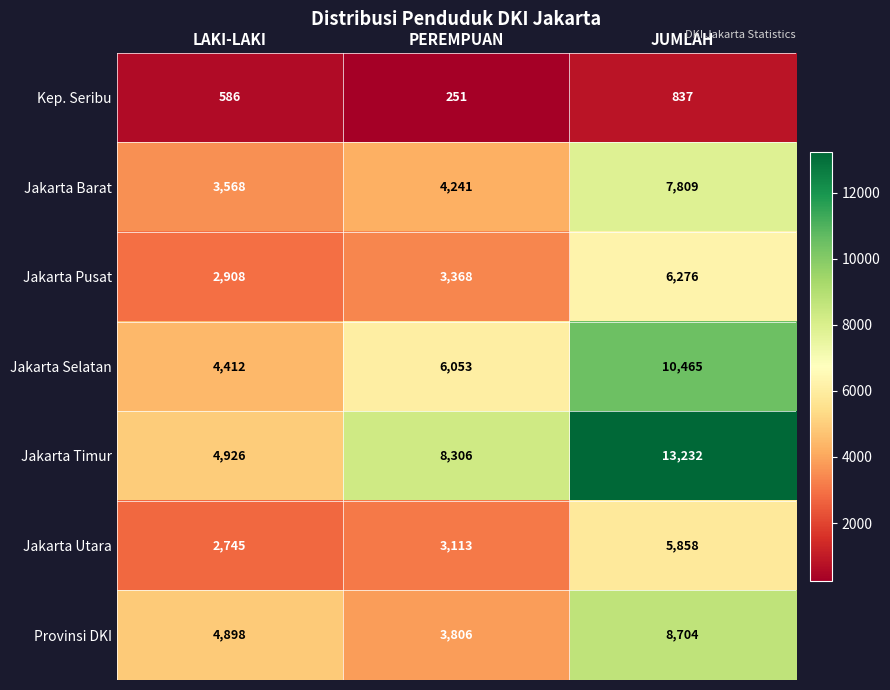

What is the spread (max minus min) of values at JUMLAH?

12395